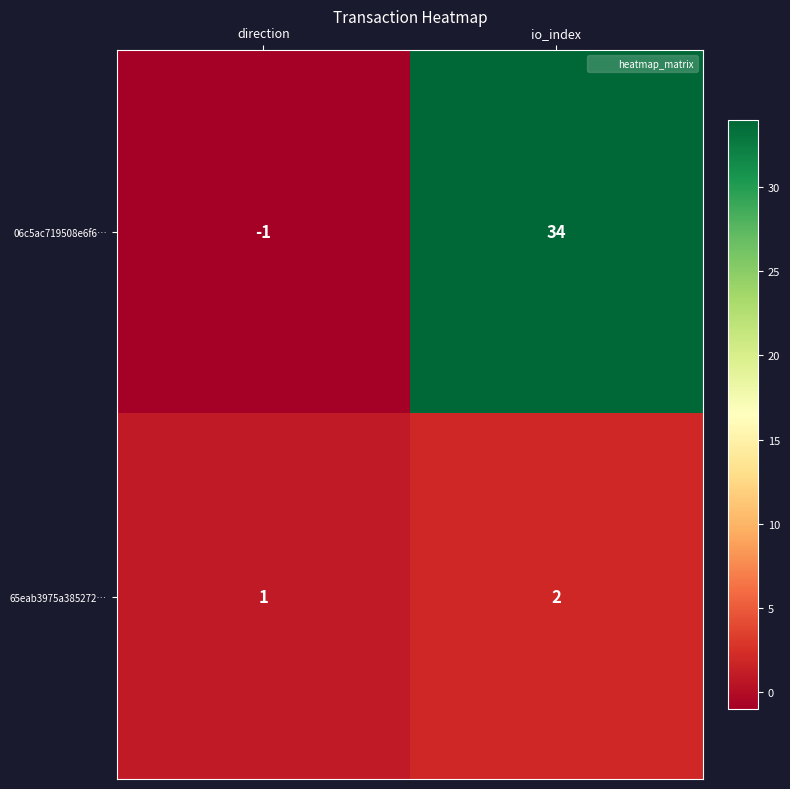

Which series has the largest total across all categories?

06c5ac719508e6f6…